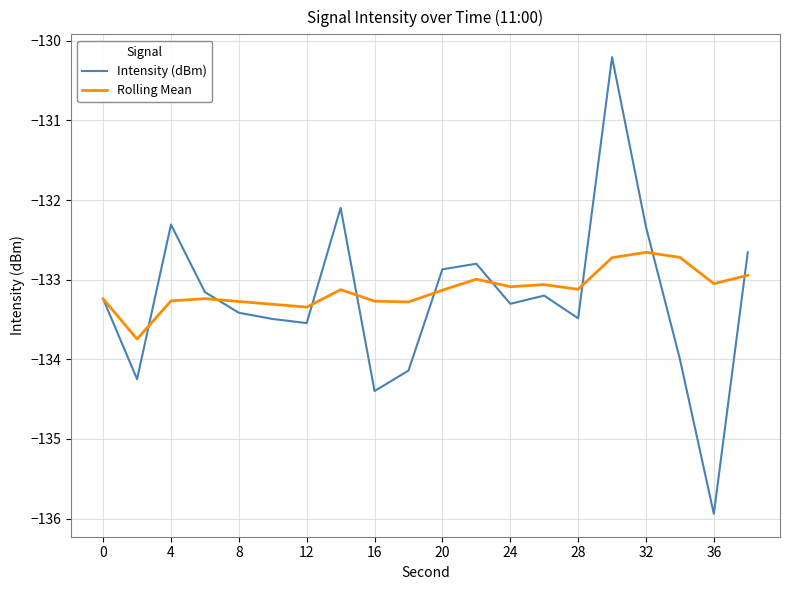

What is the sum of all Rolling Mean values?

-2662.6